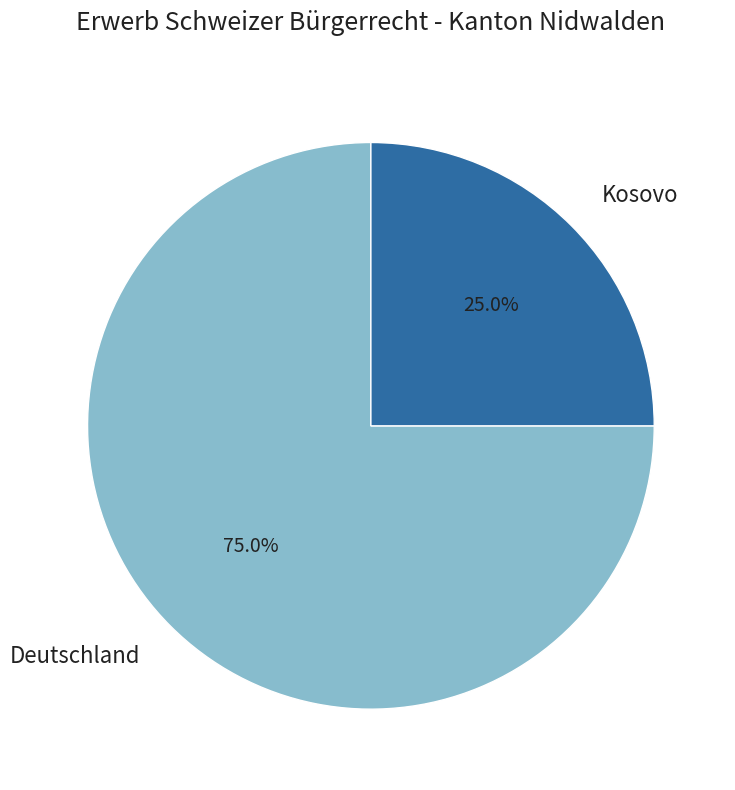

Is the sum of Kosovo and Deutschland greater than half?

Yes